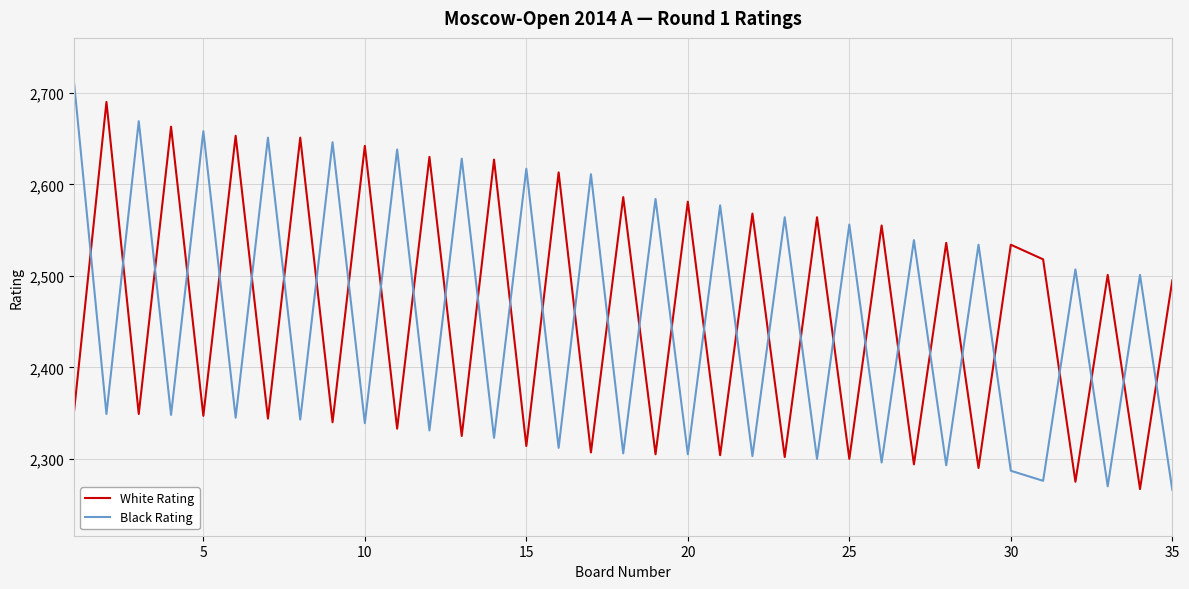

How many intersections are there between White Rating and Black Rating?

33